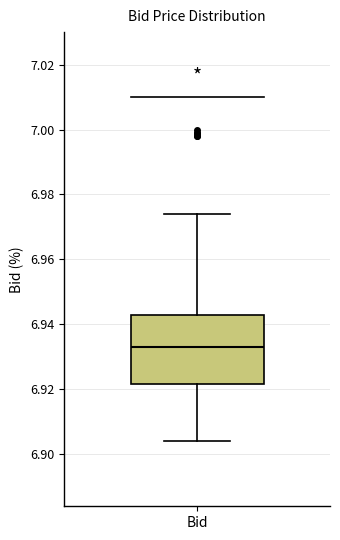

Where does the median line of the box for Bid sit on the y-axis? The values are not printed on the chart, so give them approximately, as read against the axis.

6.934